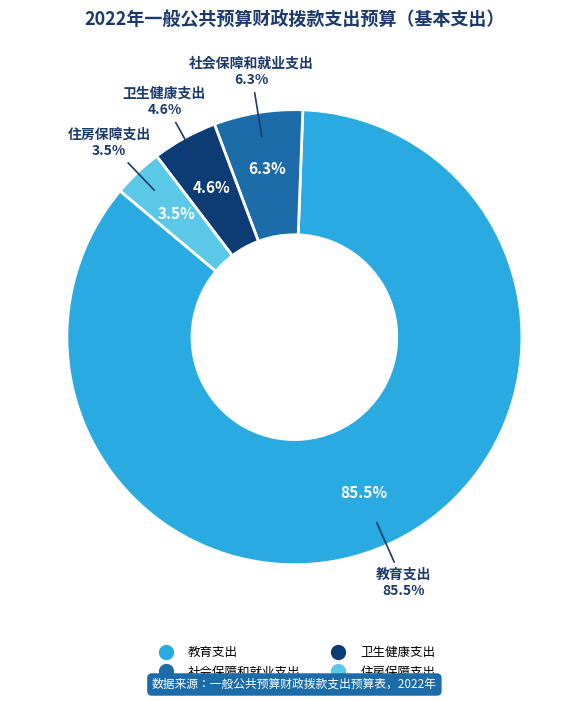

Count the number of slices in the pie.

4